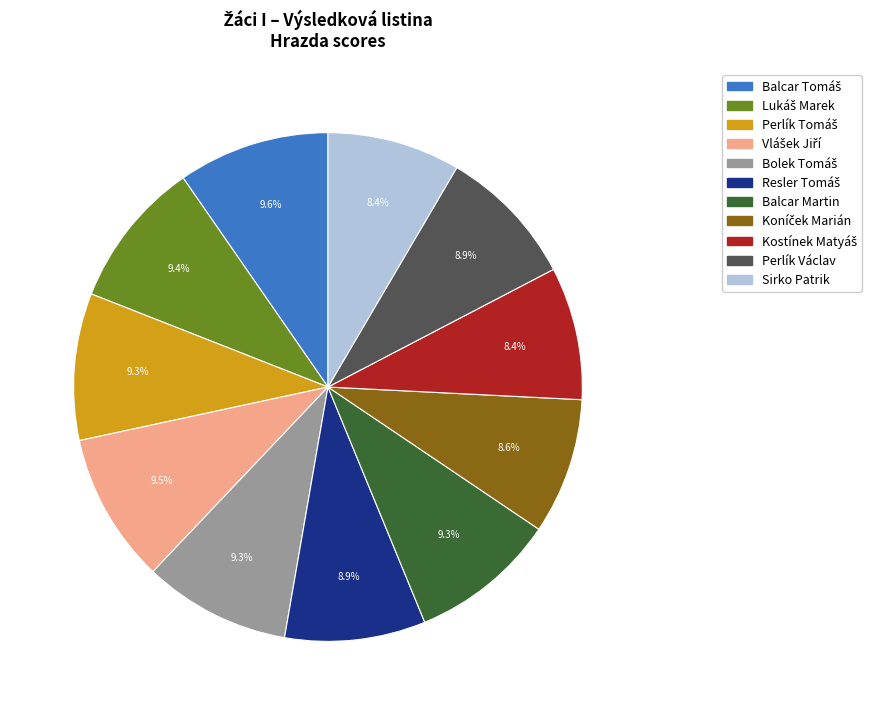

Combined, do Perlík Václav and Sirko Patrik account for over 50%?

No